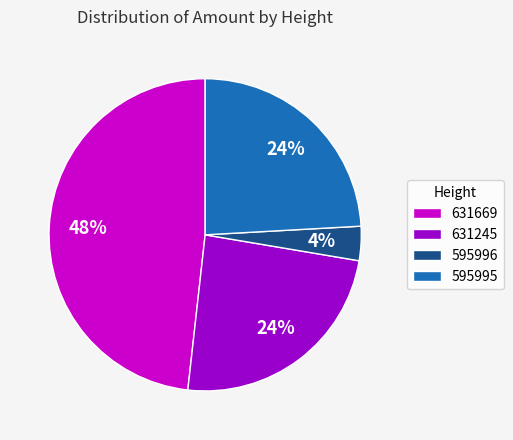

Between 631669 and 595996, which is larger?

631669